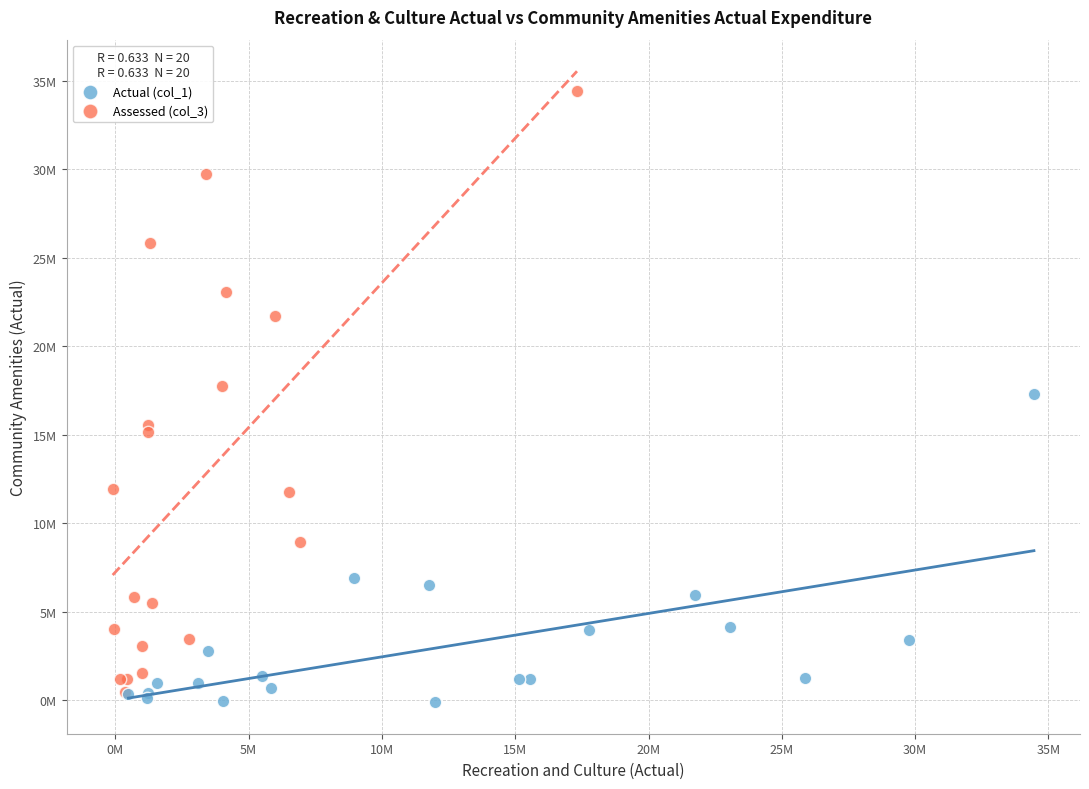

Which series reaches the minimum Y coordinate?

Actual (col_1)